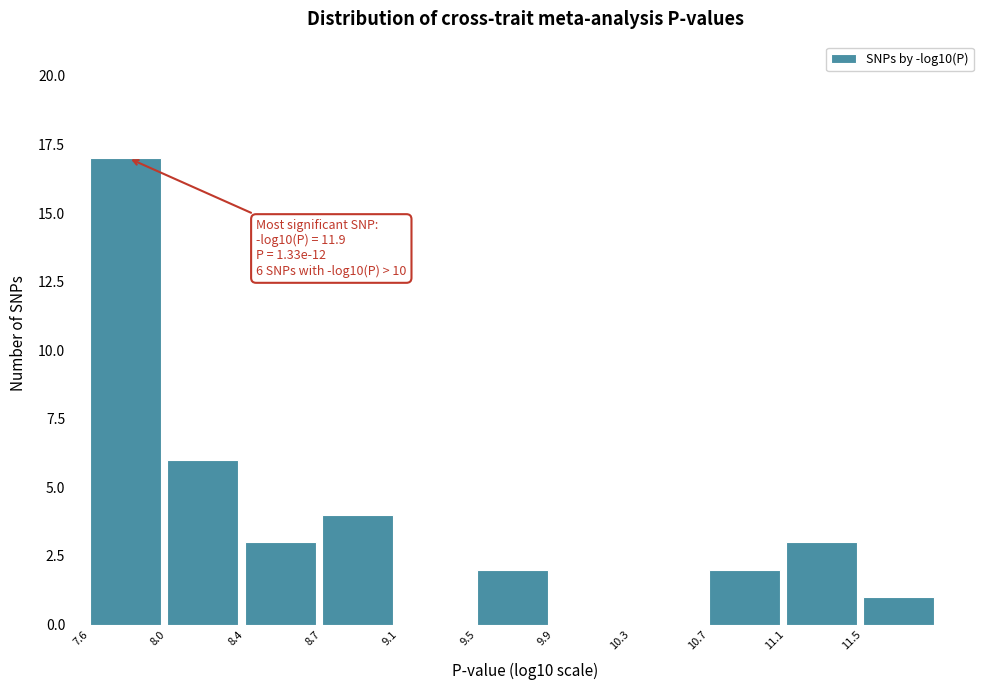

Reading left to right, extract all data points from this chart.

7.6=17	8.0=6	8.4=3	8.7=4	9.1=0	9.5=2	9.9=0	10.3=0	10.7=2	11.1=3	11.5=1